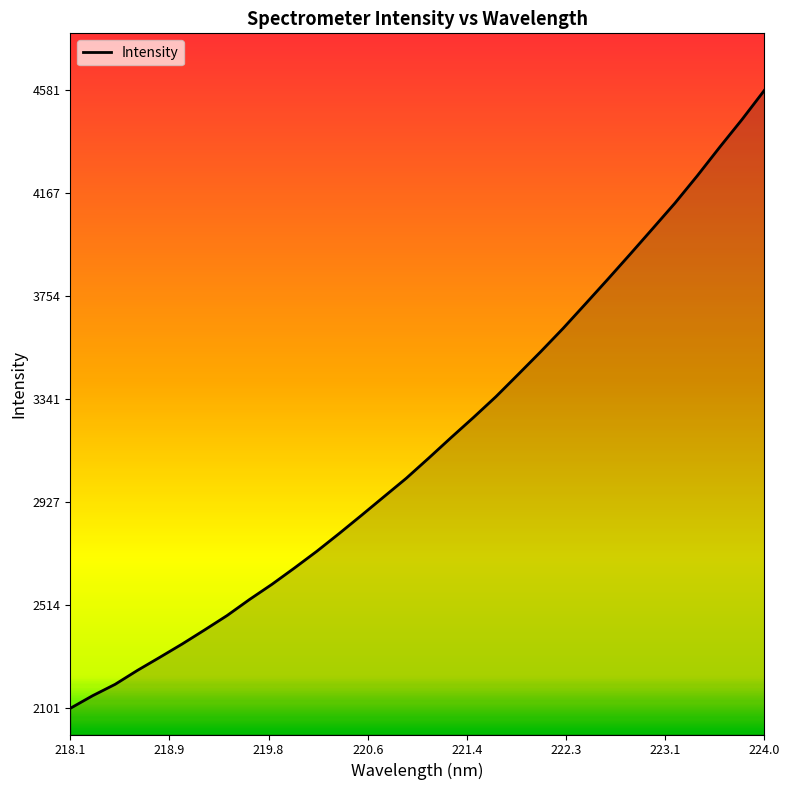

What is the maximum value shown in the chart?

4580.7